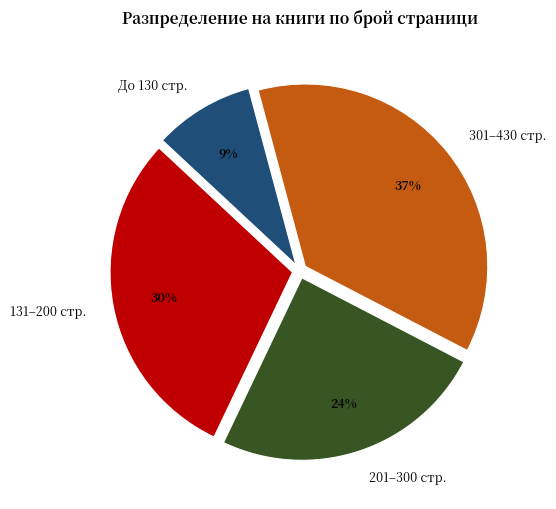

Between До 130 стр. and 301–430 стр., which is larger?

301–430 стр.